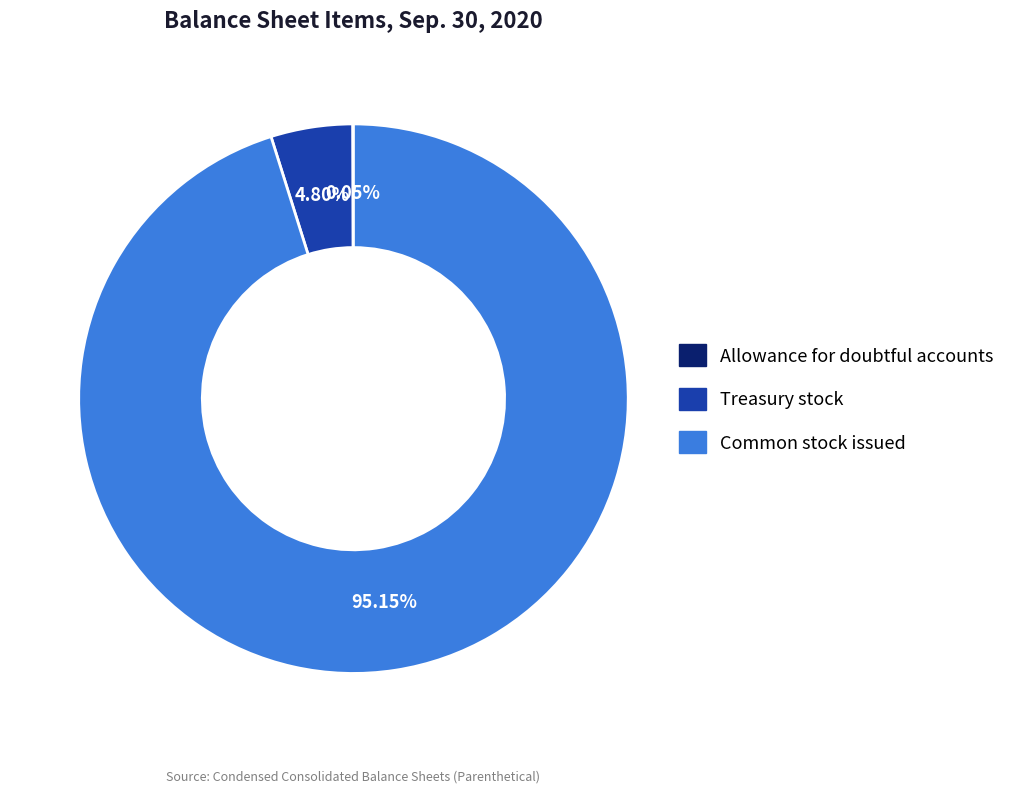

True or false: Common stock issued accounts for 88% of the total.

False